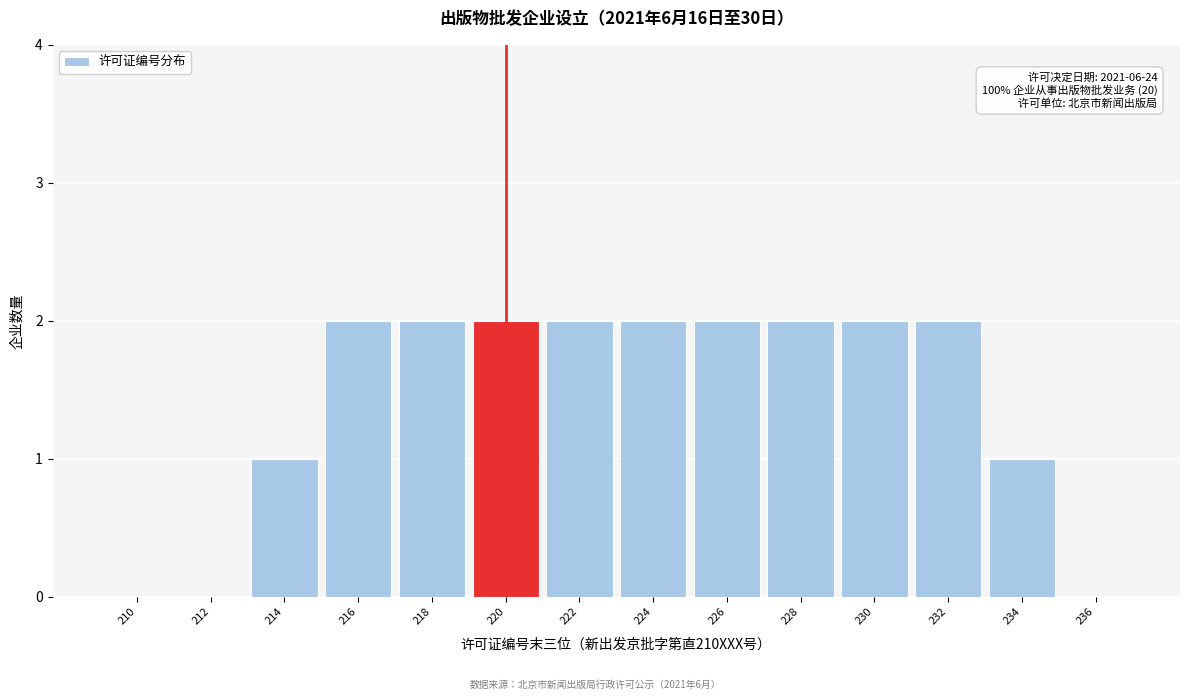

Reading left to right, extract all data points from this chart.

210=0	212=0	214=1	216=2	218=2	220=2	222=2	224=2	226=2	228=2	230=2	232=2	234=1	236=0